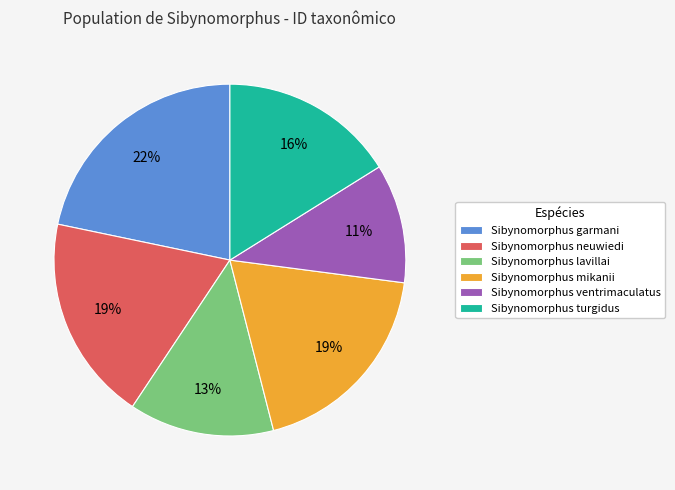

To the nearest percent, what percentage of the pie is Sibynomorphus ventrimaculatus?

11%